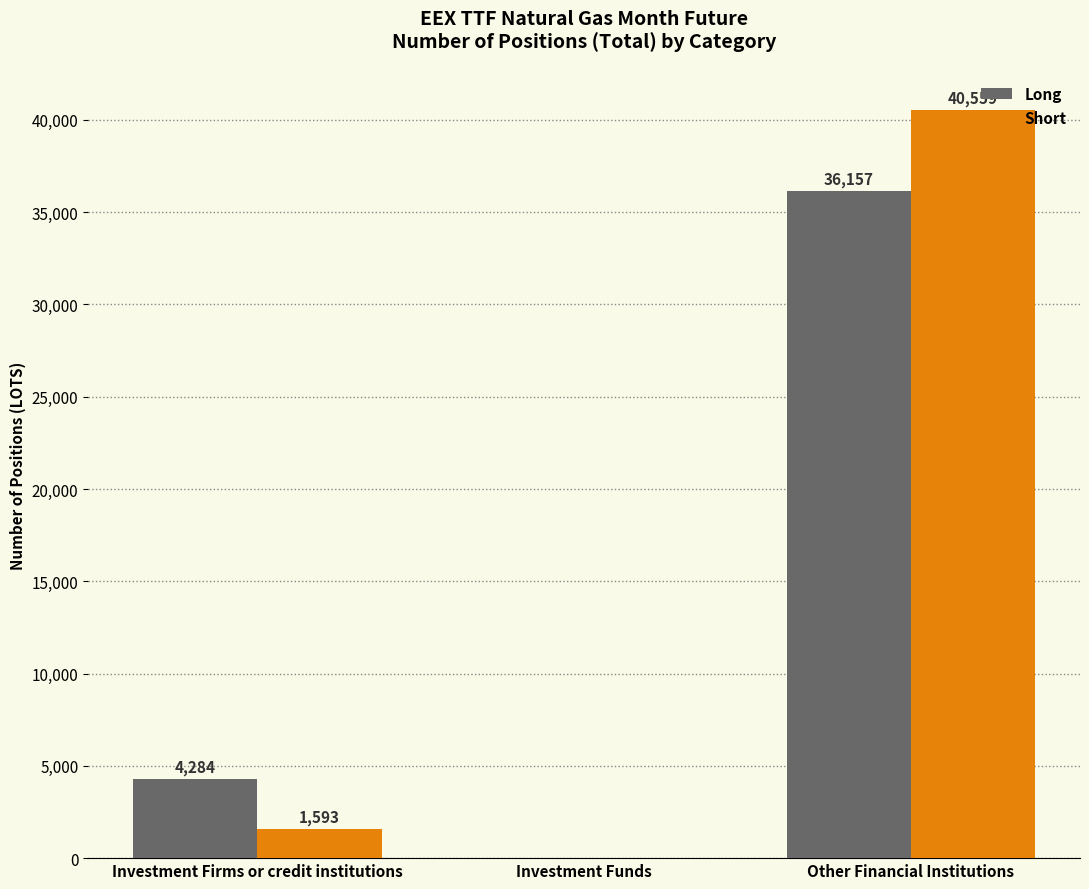

What is the greatest value displayed?

40558.7